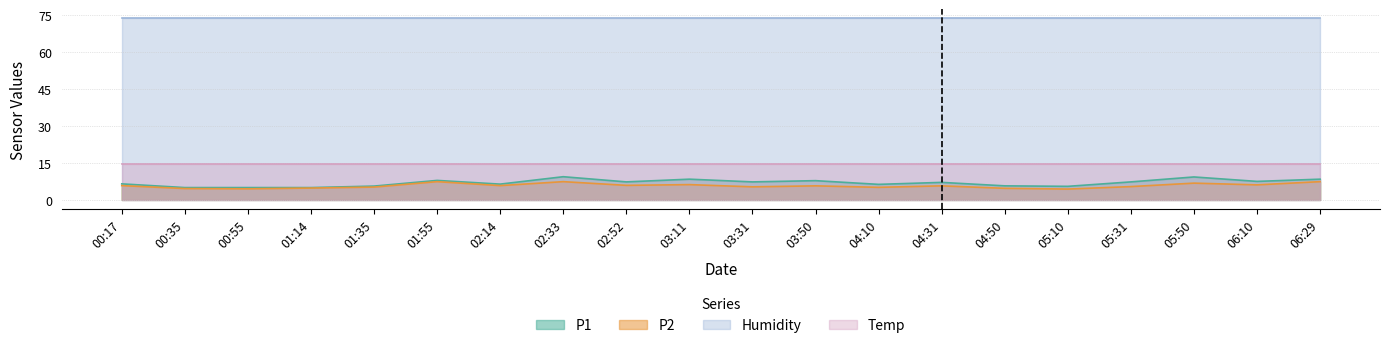

What position from the left is 00:55?

3